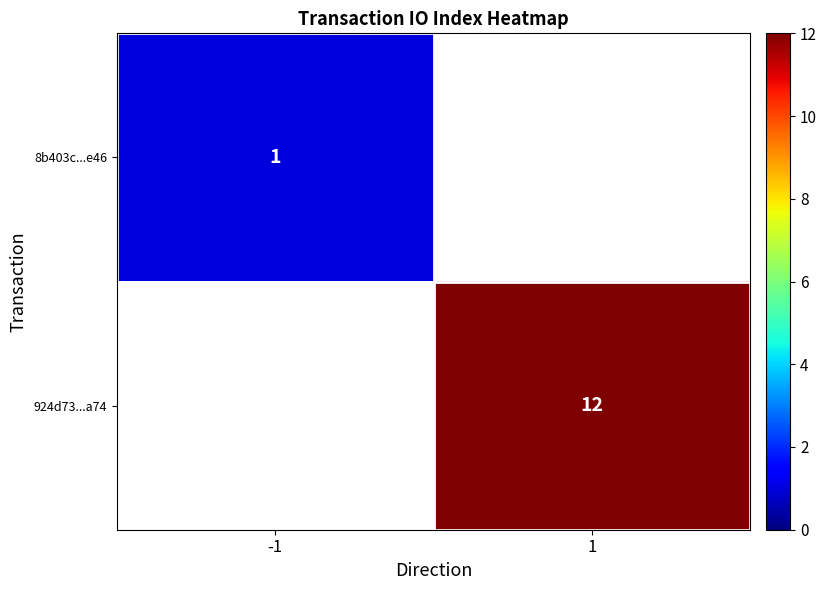

Is the value of 924d73...a74 at 1 greater than the value of 8b403c...e46 at -1?

Yes